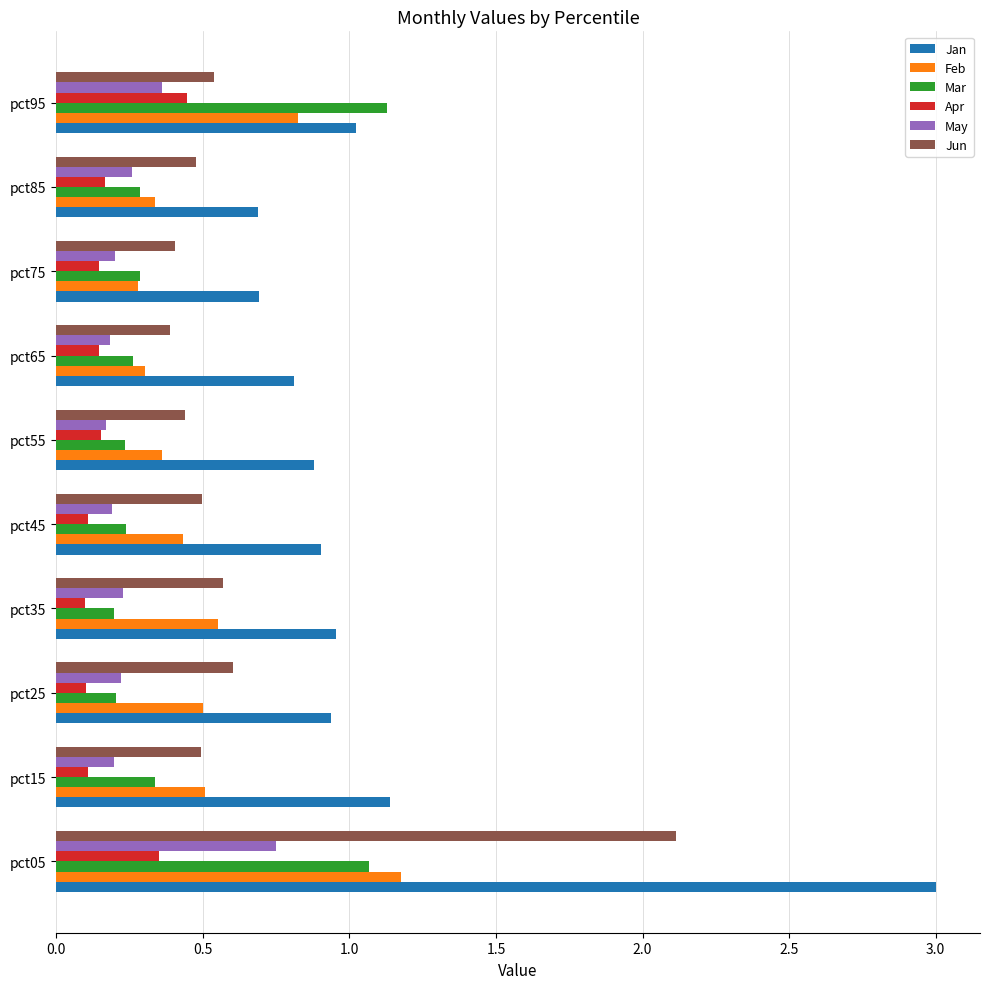

Between pct45 and pct95, which series saw the biggest shift?

Mar